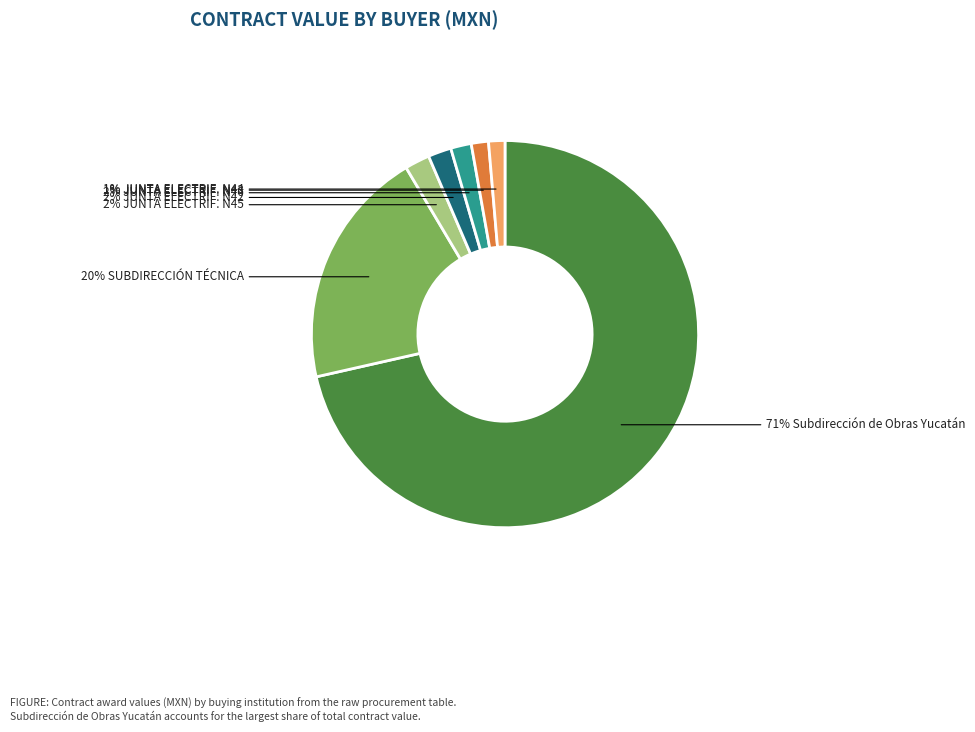

Is there any slice that represents more than half of the pie?

Yes